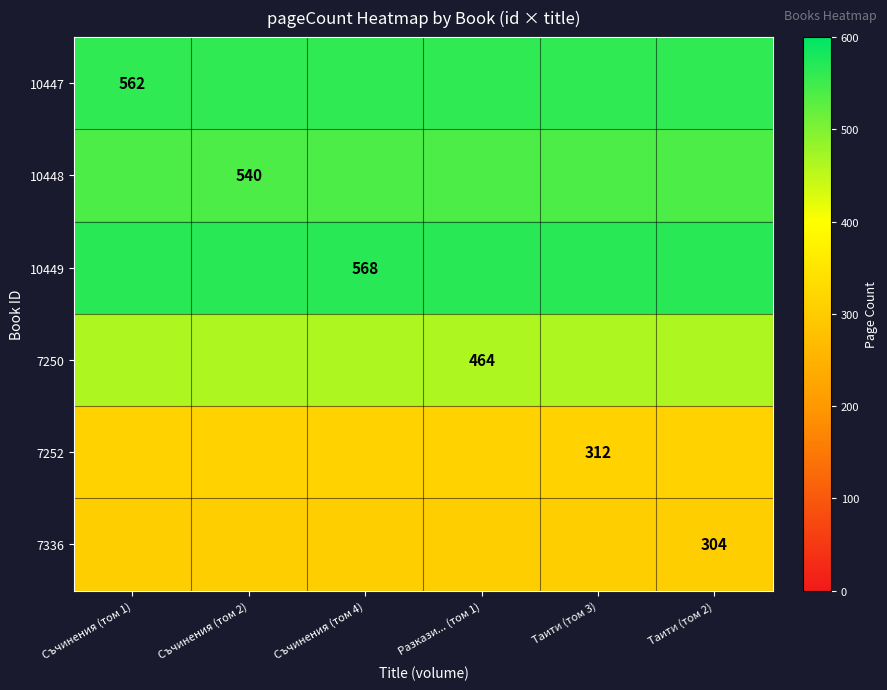

The value of 7252 at Таити (том 3) is 147. True or false?

False